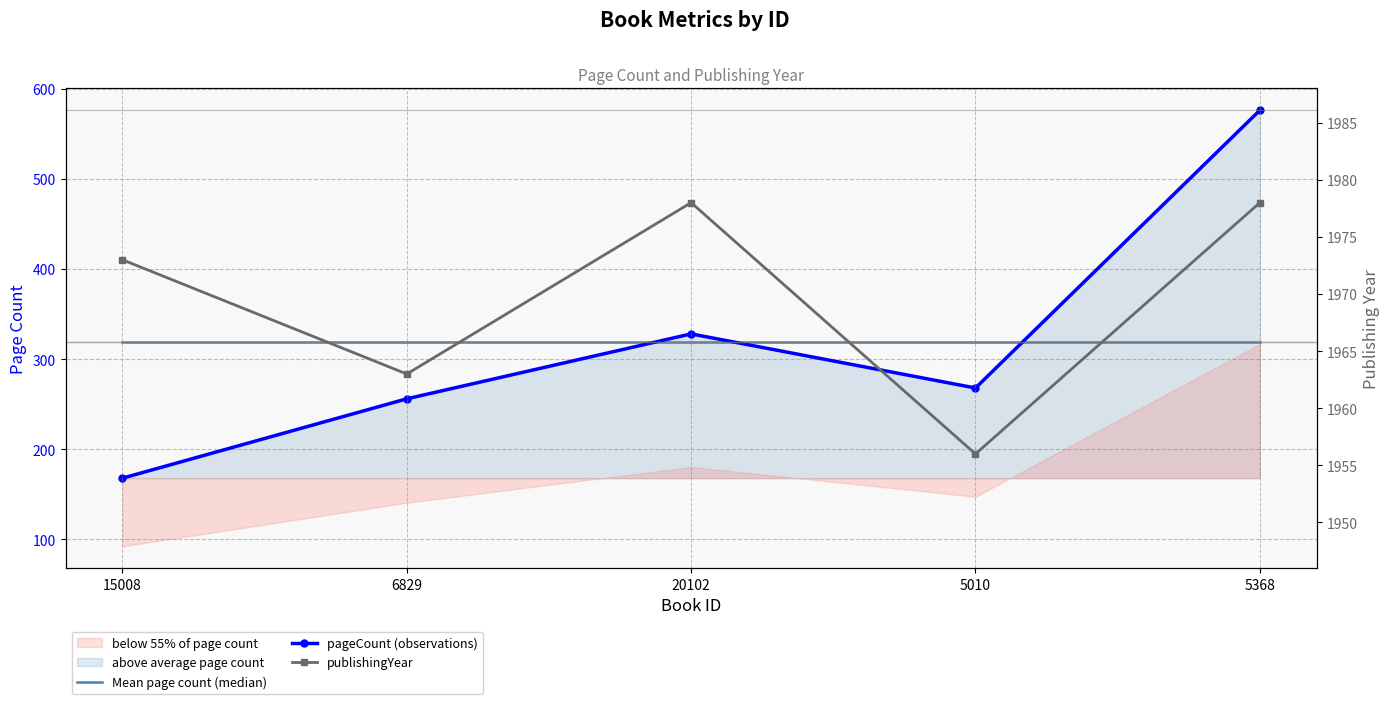

What is the label of the 2nd point from the left?

6829